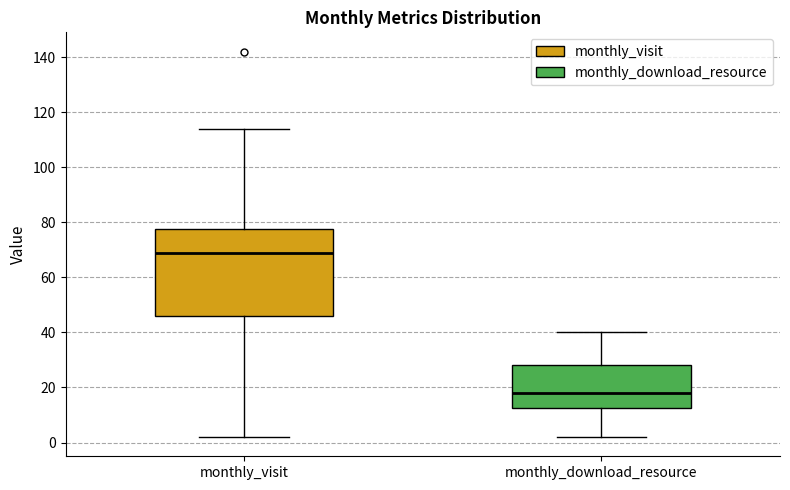

Which box has the lowest median line?

monthly_download_resource